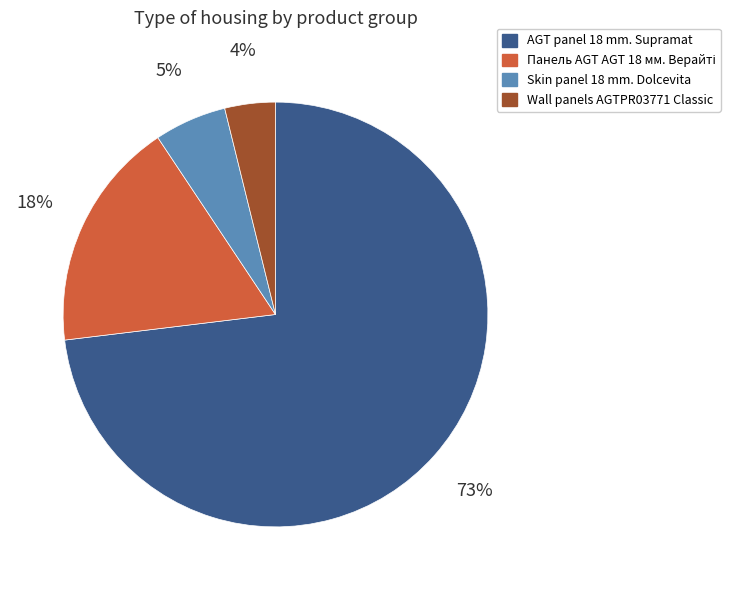

What is the majority slice?

AGT panel 18 mm. Supramat